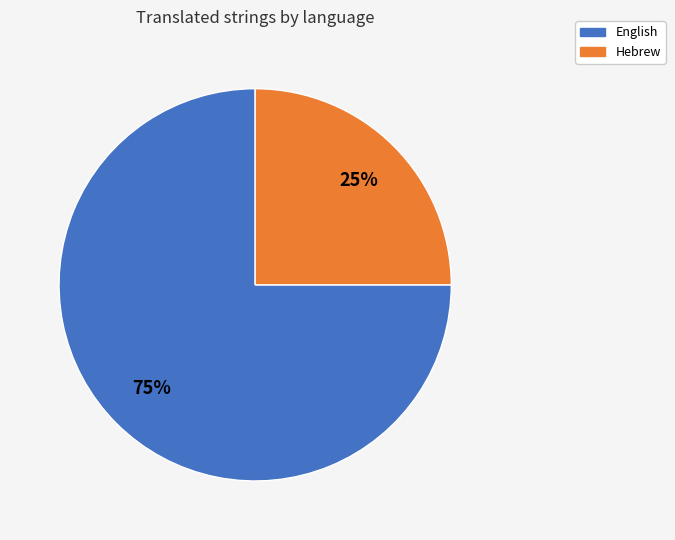

Is the sum of Hebrew and English greater than half?

Yes